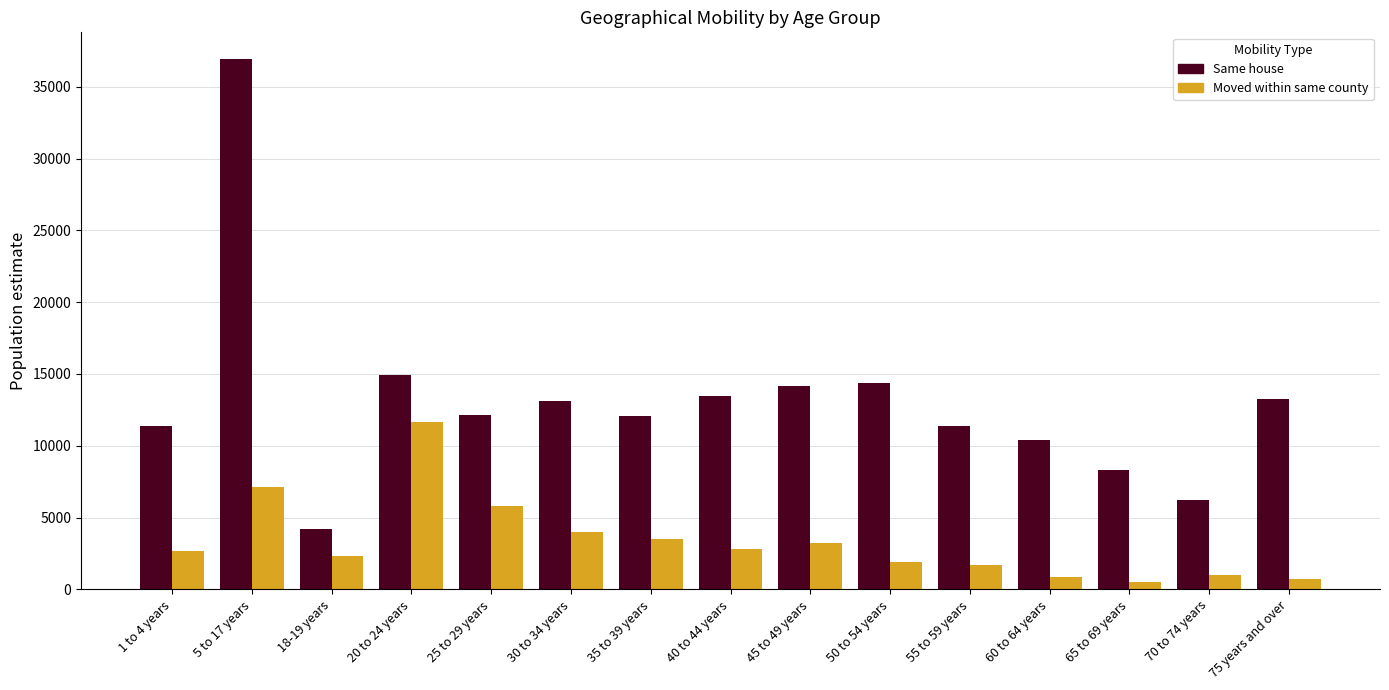

What is the difference between the Same house values at 65 to 69 years and 18-19 years?

4062